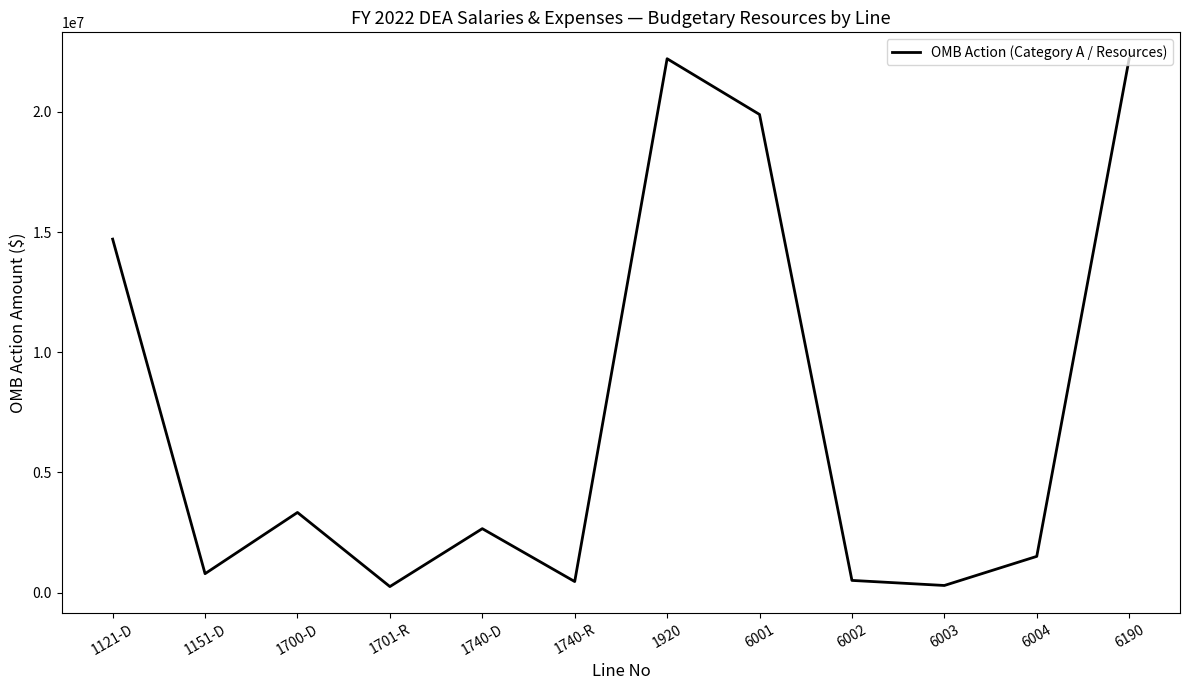

What is the maximum value shown in the chart?

22216000